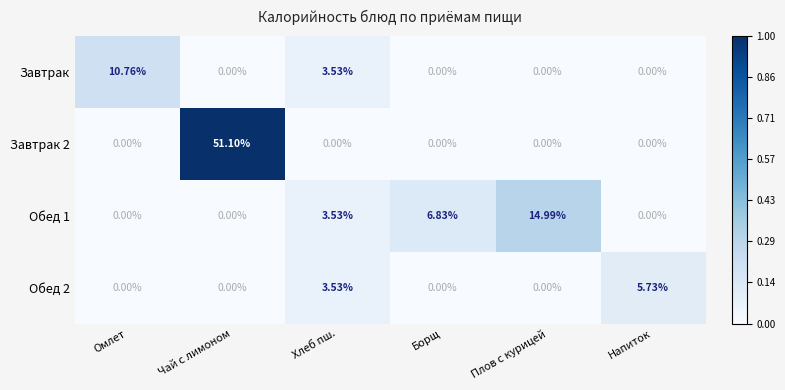

Which series has the widest spread of values?

Завтрак 2